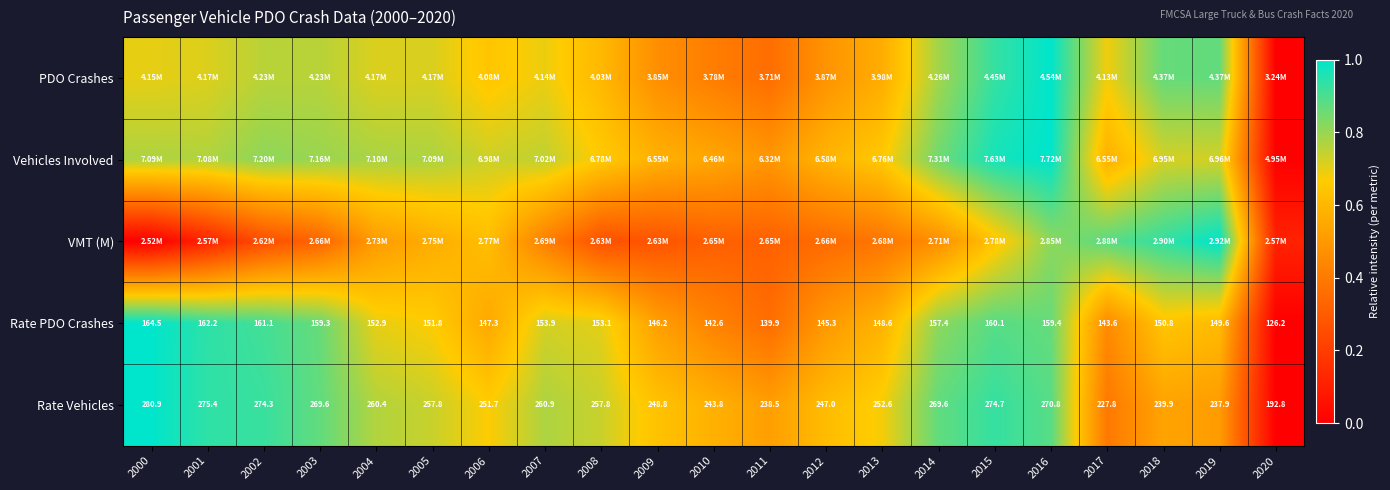

Rank the series at 2006 from lowest to highest value.

Rate PDO Crashes, VMT (M), PDO Crashes, Rate Vehicles, Vehicles Involved